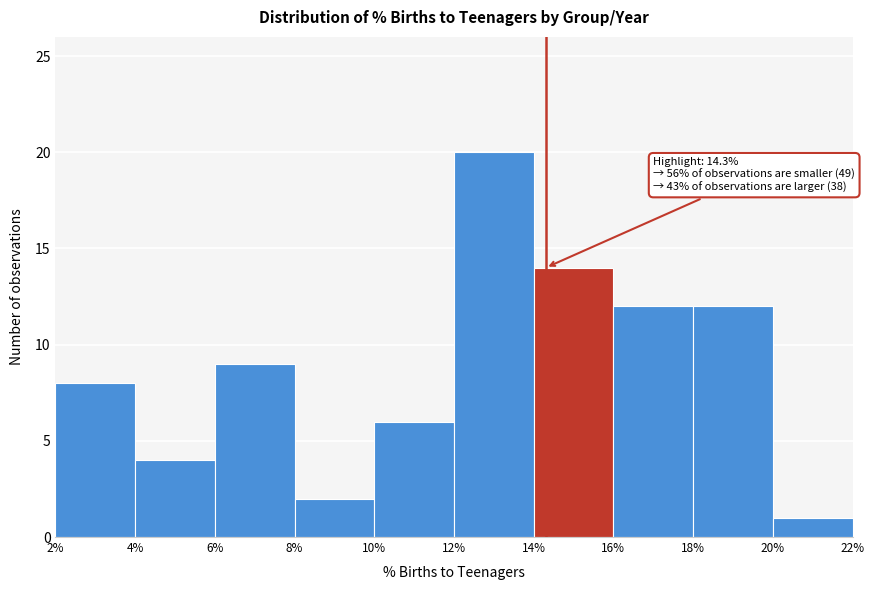

Over which range of the x-axis is the bar tallest?

12% to 14%